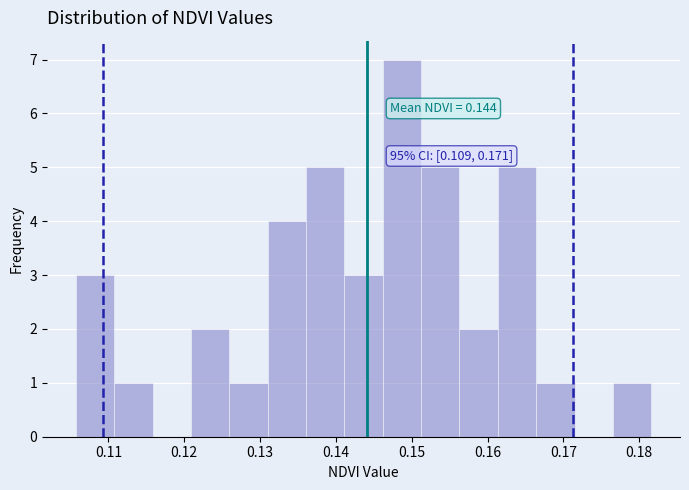

Which range on the x-axis has the tallest bar?

0.146 to 0.151